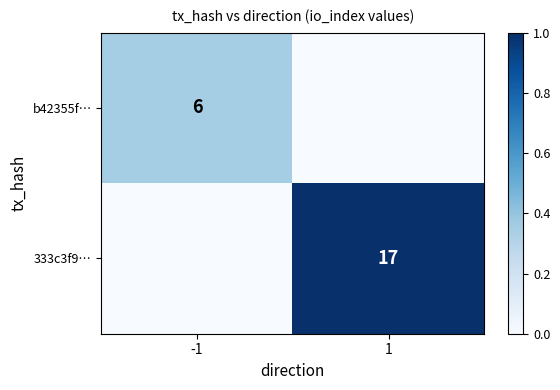

The value of b42355f… at -1 is 6. True or false?

True